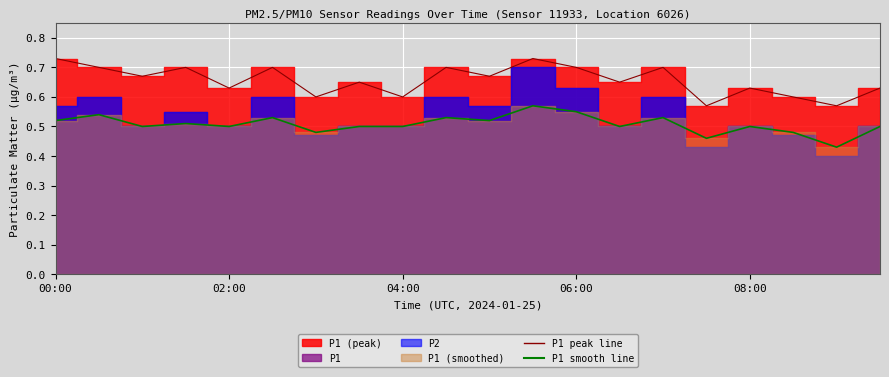

True or false: P1 peak line and P1 smooth line intersect in this chart.

False